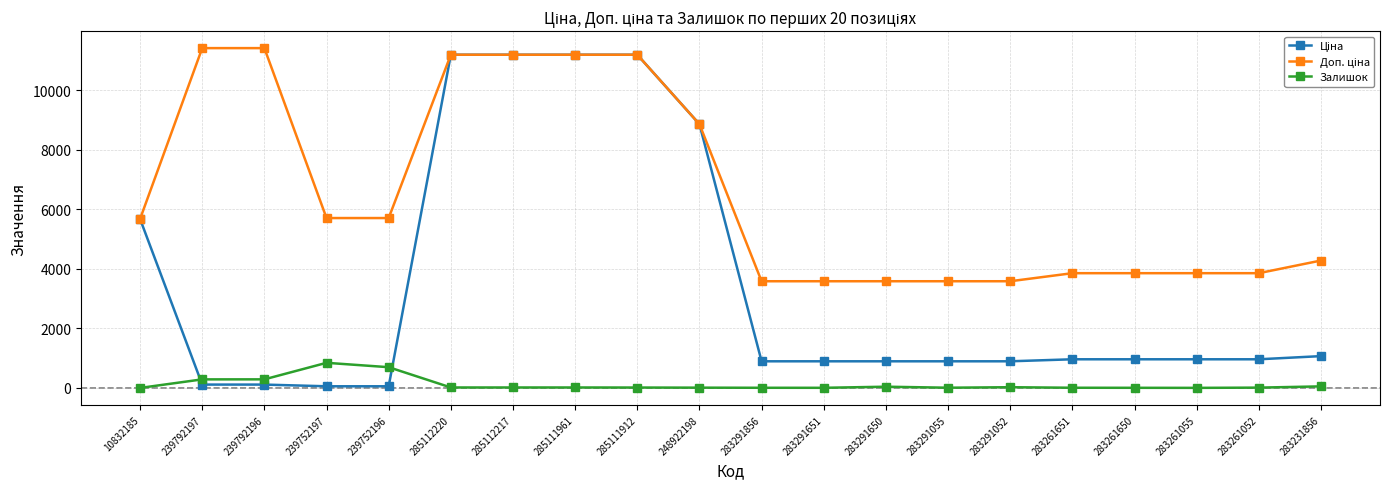

What is the difference between the highest and lowest values at 283261052?

3842.0